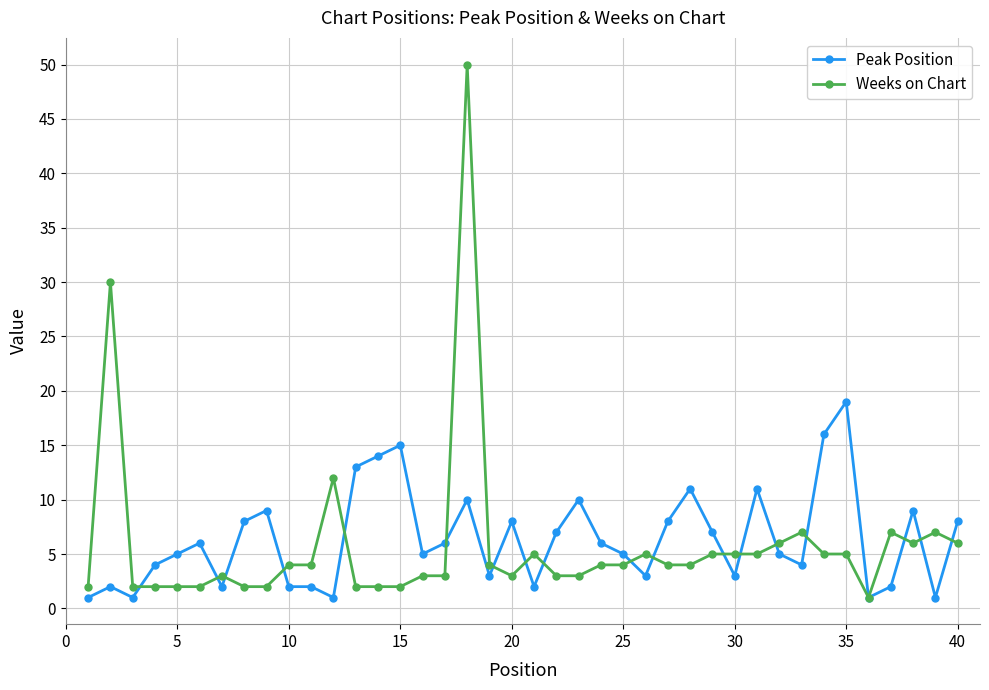

After their last crossing, which series has the higher values: Peak Position or Weeks on Chart?

Peak Position